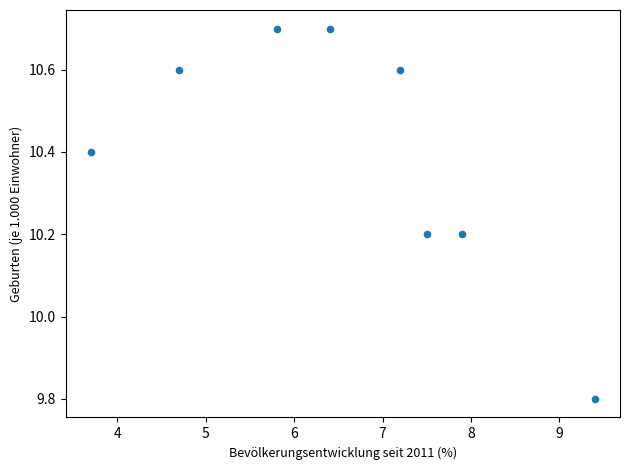

What is the range of Y values (max minus min)?

0.9